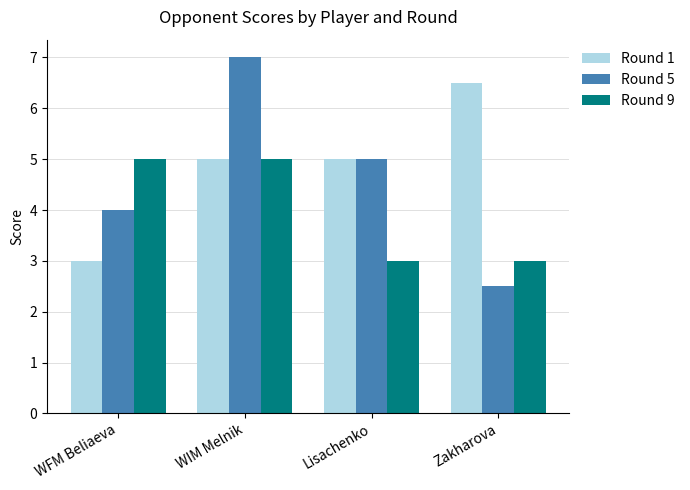

Reading right to left, list all the values displayed in this chart.

Round 1: Zakharova=6.5	Lisachenko=5.0	WIM Melnik=5.0	WFM Beliaeva=3.0
Round 5: Zakharova=2.5	Lisachenko=5.0	WIM Melnik=7.0	WFM Beliaeva=4.0
Round 9: Zakharova=3.0	Lisachenko=3.0	WIM Melnik=5.0	WFM Beliaeva=5.0